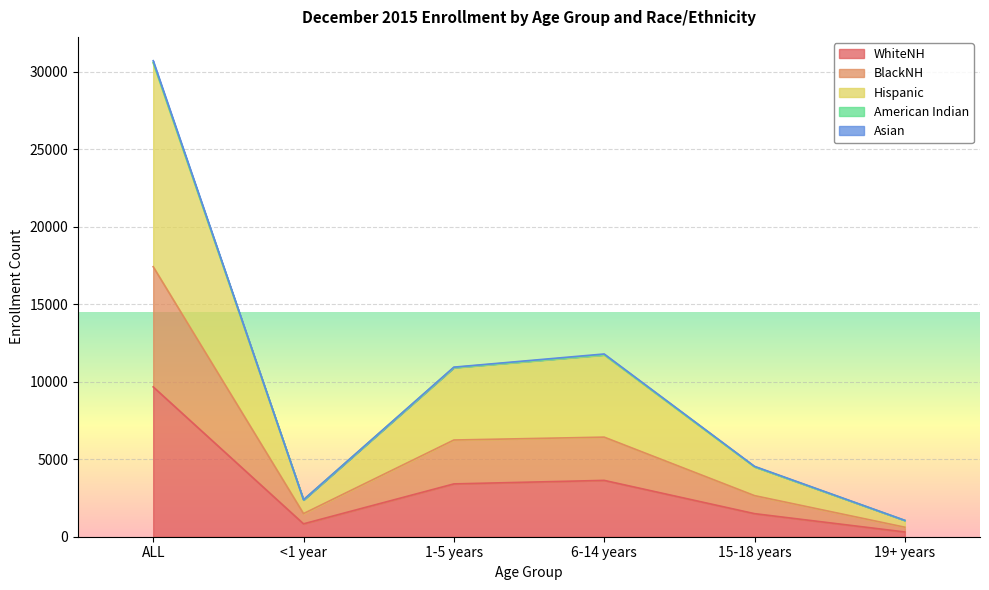

What is the approximate value of WhiteNH at 6-14 years, to the nearest 100?

3600